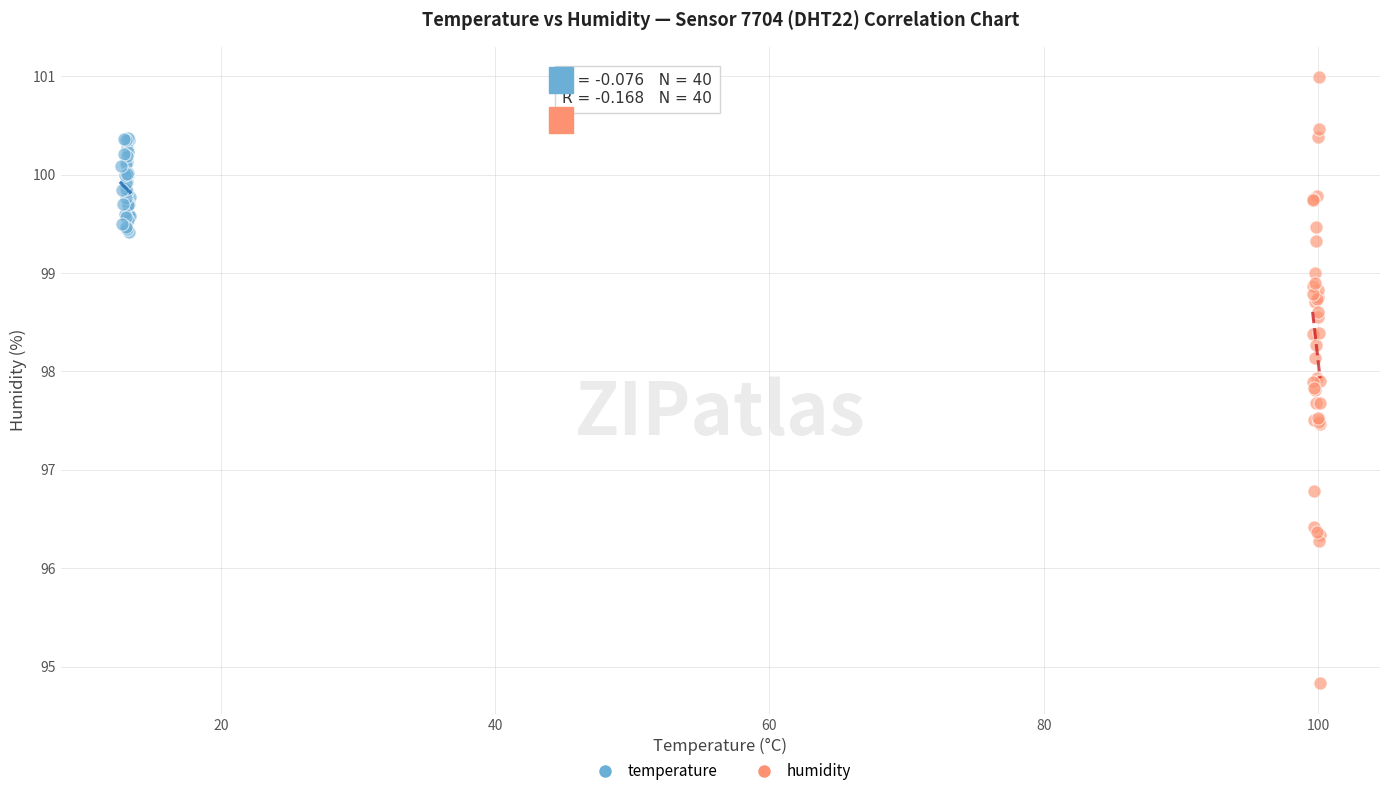

Which series has the widest spread of Y values?

humidity